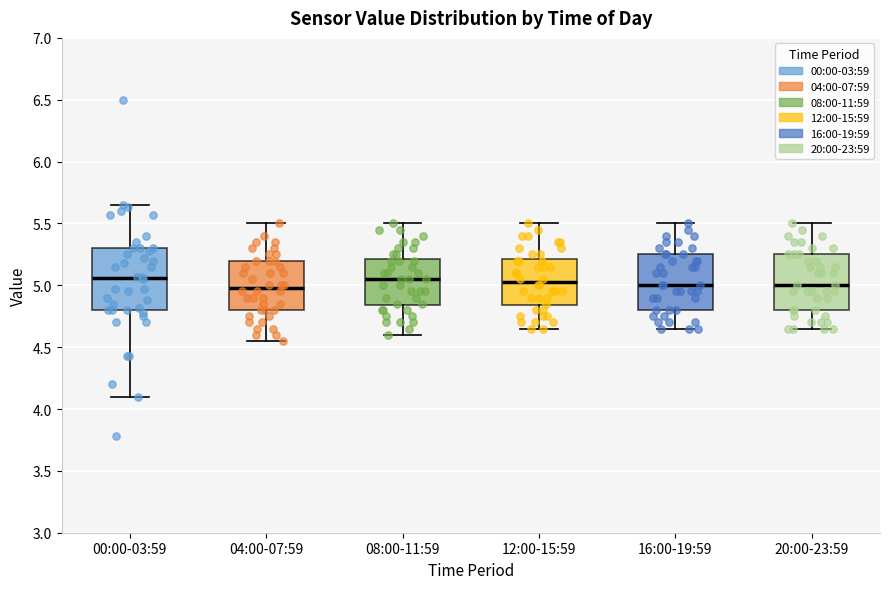

Reading left to right, read every box against the y-axis: the position of its median line, the range the box covers, and the ends of its whiskers. The values are not printed on the chart, so give them approximately, as read against the axis.

00:00-03:59: median 5.05, box 4.80 to 5.30, whiskers 4.10 to 5.65
04:00-07:59: median 5.00, box 4.80 to 5.20, whiskers 4.55 to 5.50
08:00-11:59: median 5.05, box 4.85 to 5.20, whiskers 4.60 to 5.50
12:00-15:59: median 5.05, box 4.85 to 5.20, whiskers 4.65 to 5.50
16:00-19:59: median 5.00, box 4.80 to 5.25, whiskers 4.65 to 5.50
20:00-23:59: median 5.00, box 4.80 to 5.25, whiskers 4.65 to 5.50